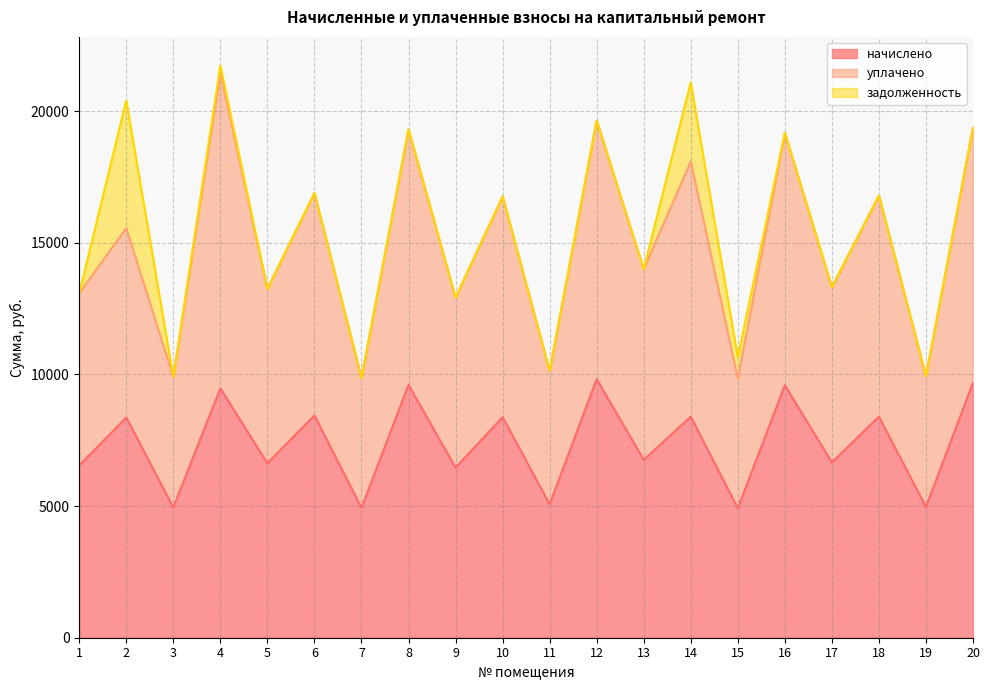

What is the sum of the уплачено values at 17 and 16?

32490.7